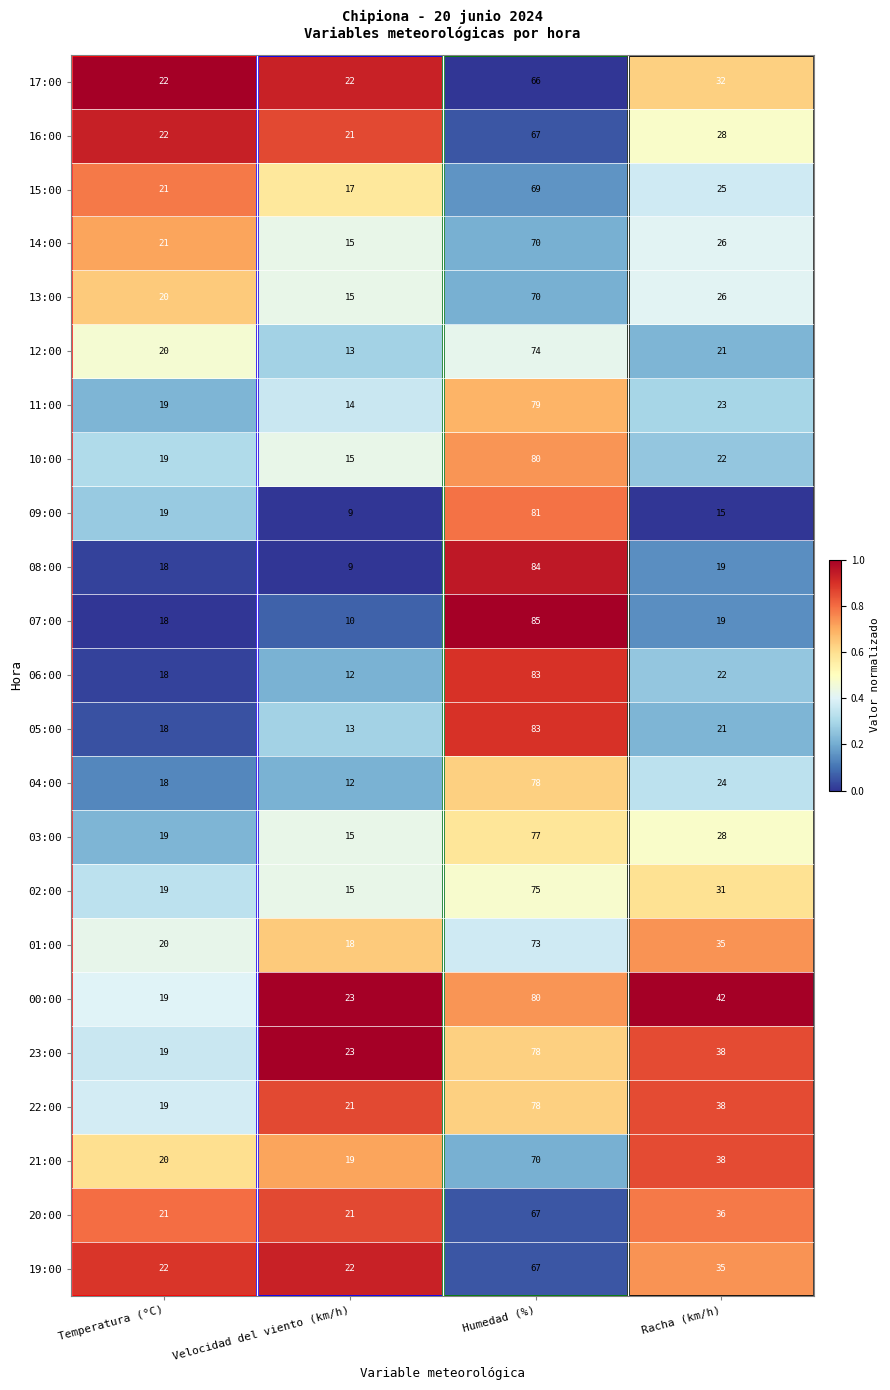

The value of 12:00 at Temperatura (°C) is 29. True or false?

False